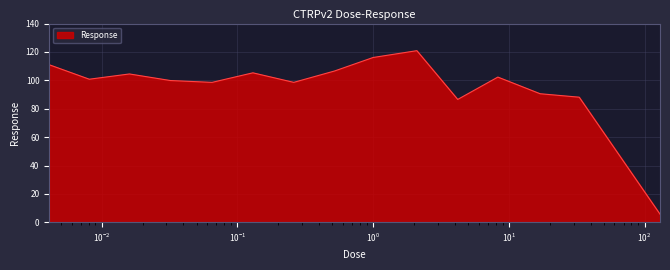

What is the smallest value displayed?

5.7